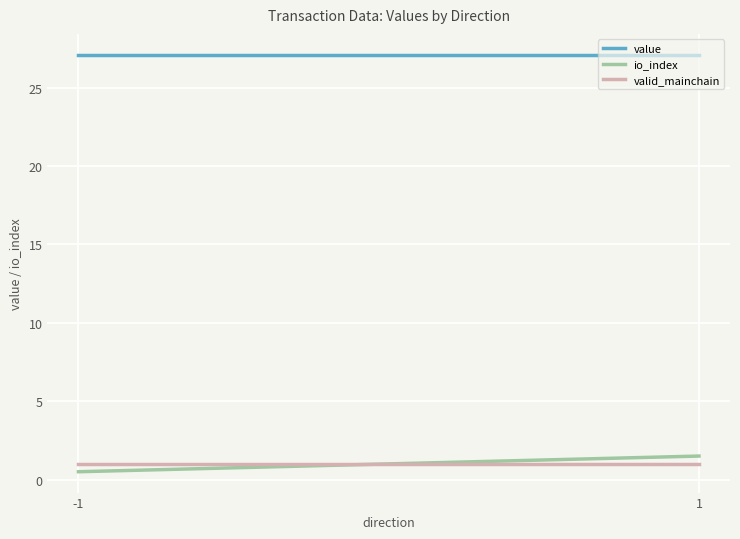

The value of valid_mainchain at 1 is 1.0. True or false?

True